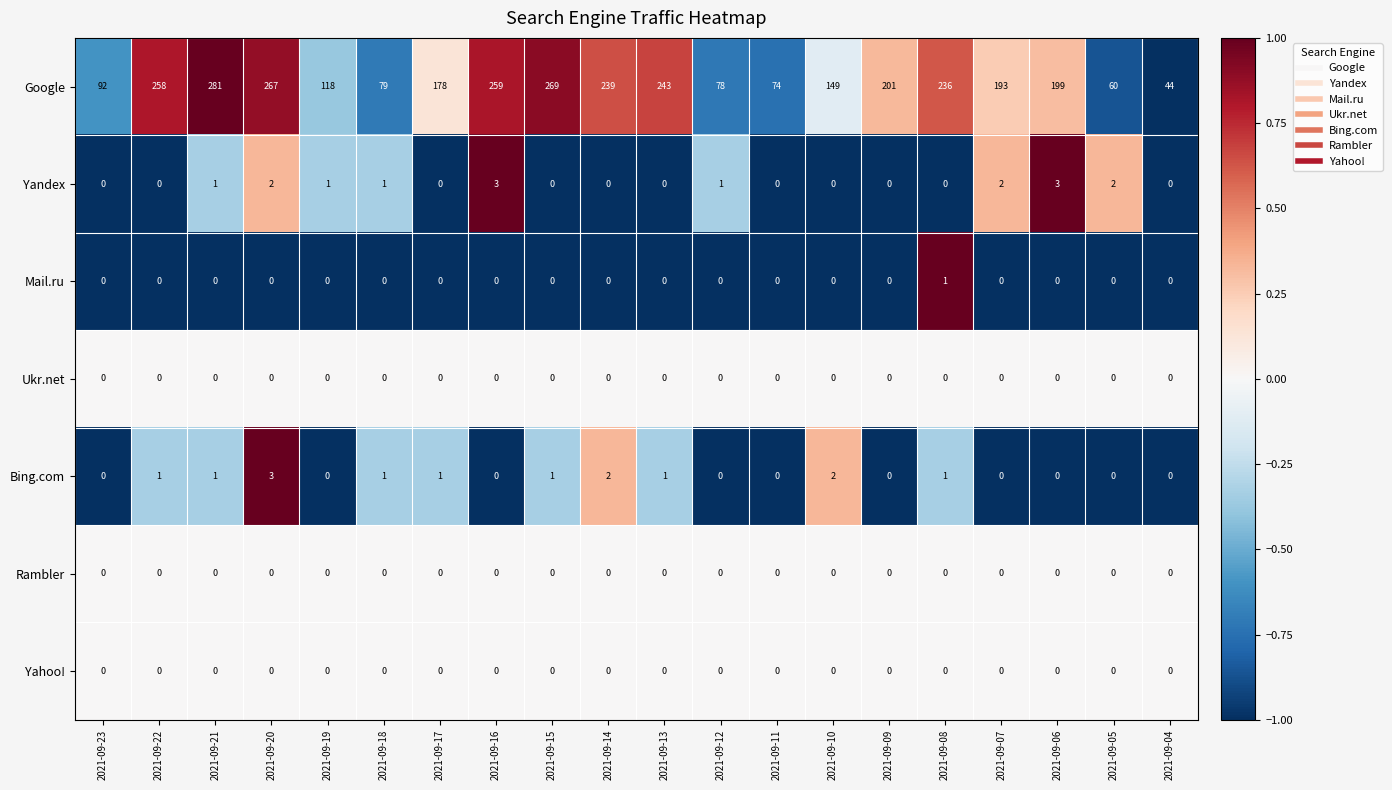

How many categories are shown in the chart?

20